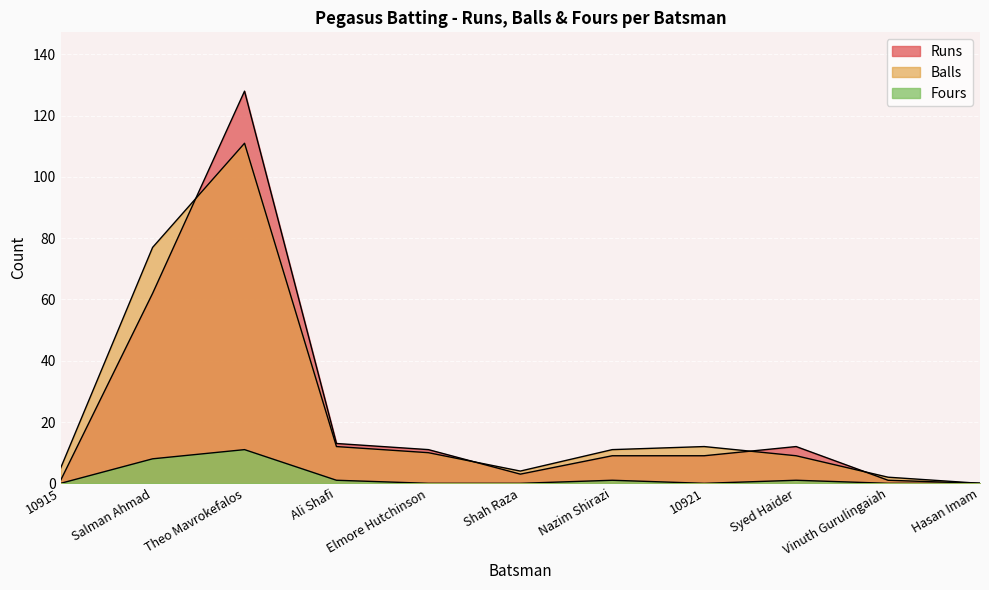

Is the value of Balls at Elmore Hutchinson greater than the value of Fours at Hasan Imam?

Yes